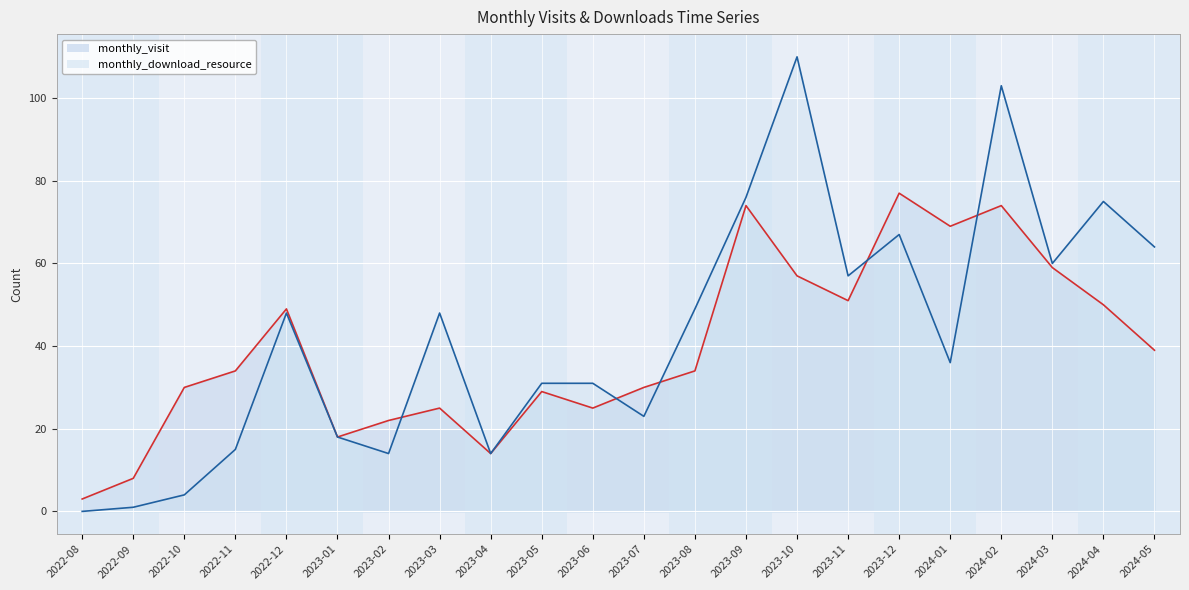

At how many categories does at least one series exceed 71?

5